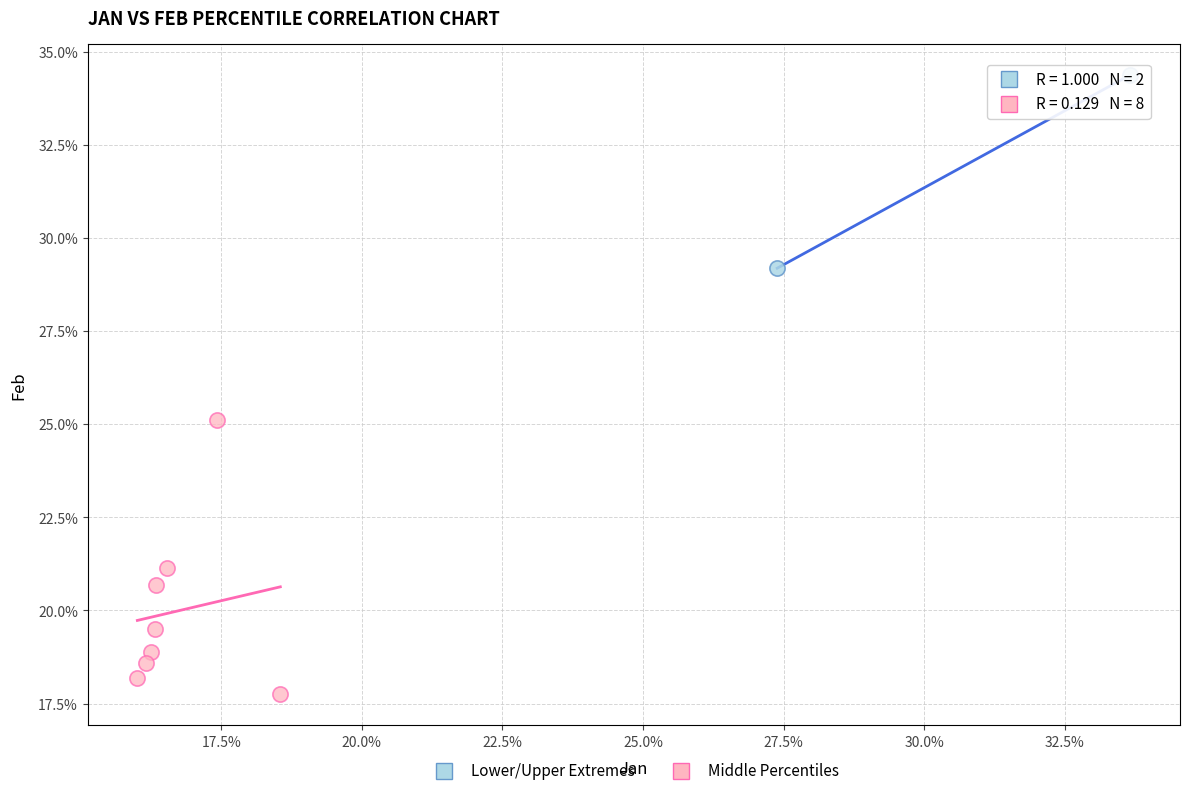

Which series reaches the minimum Y coordinate?

Middle Percentiles